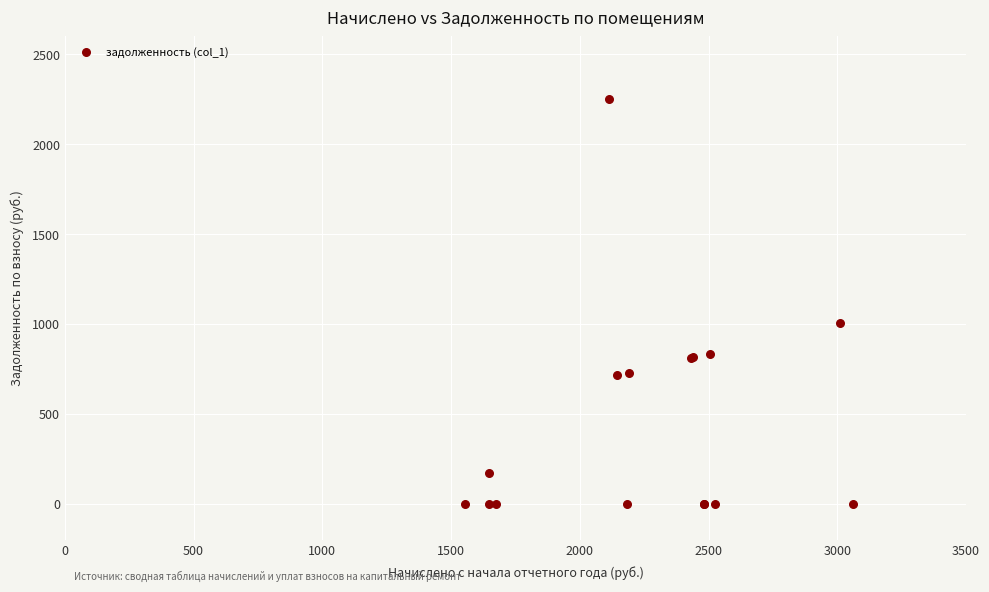

What Y value in the scatter plot is closest to 1125?

1004.1